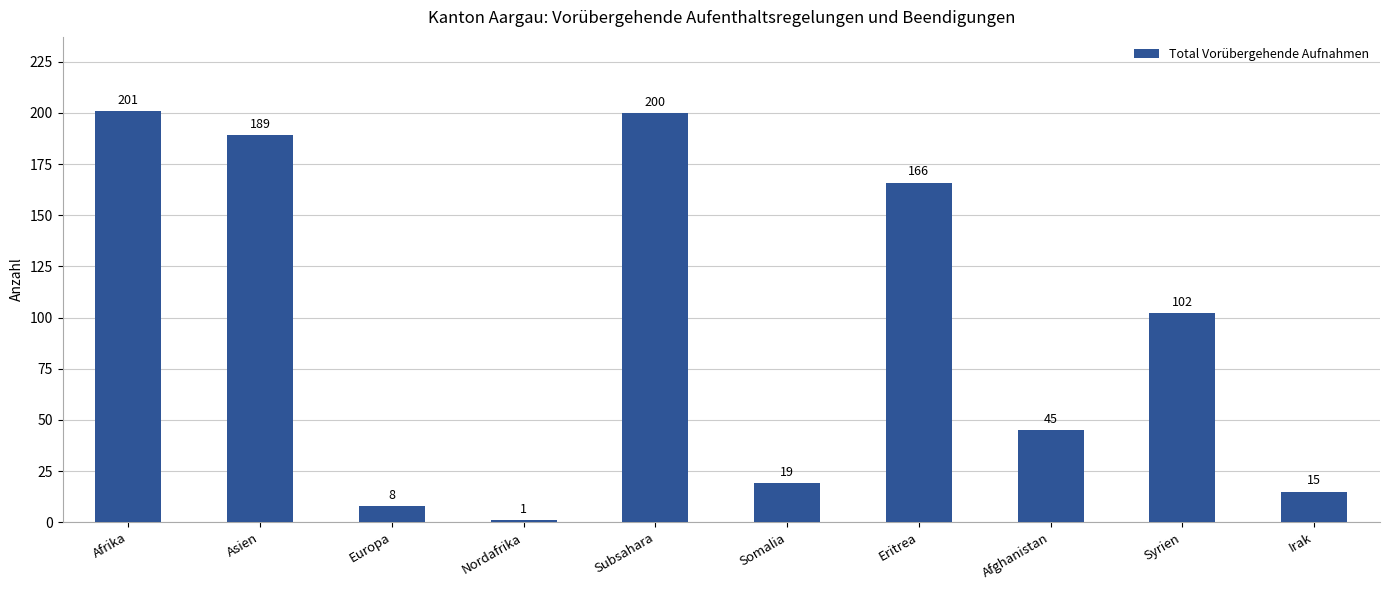

What is the sum of all values?

946